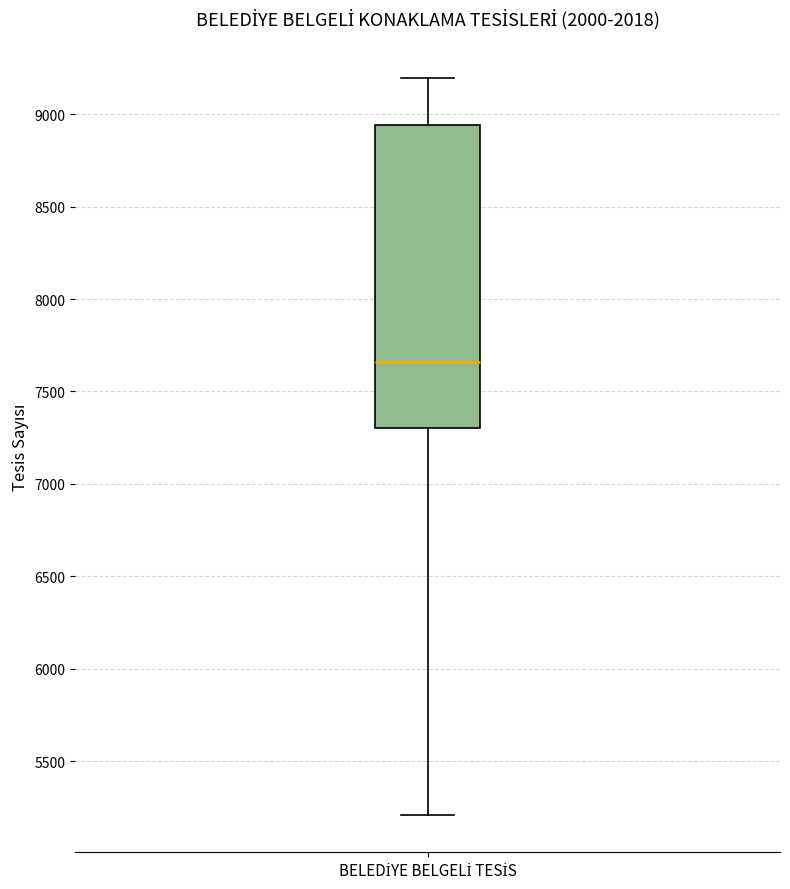

Transcribe this box plot: give where the median line is, the range the box spans, and where the two whiskers end, as read against the y-axis. The values are not printed on the chart, so give them approximately, as read against the axis.

median 7650, box 7300 to 8950, whiskers 5200 to 9200